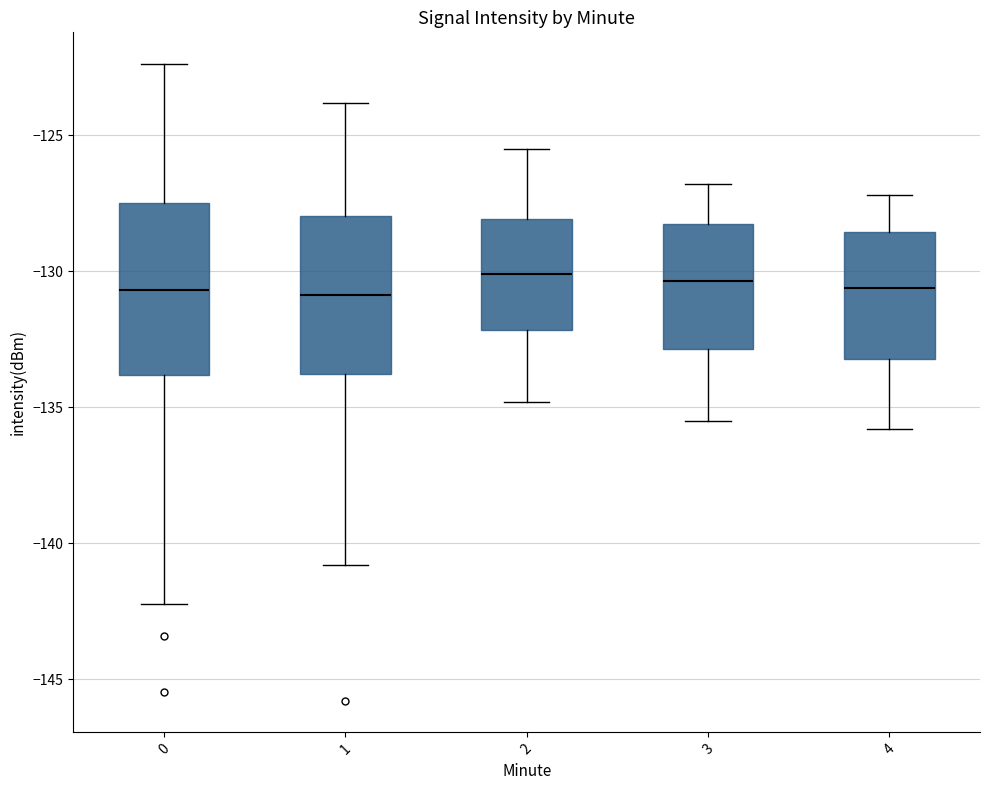

Where is the upper edge of the box at x = 4 on the y-axis? The values are not printed on the chart, so give them approximately, as read against the axis.

-128.5